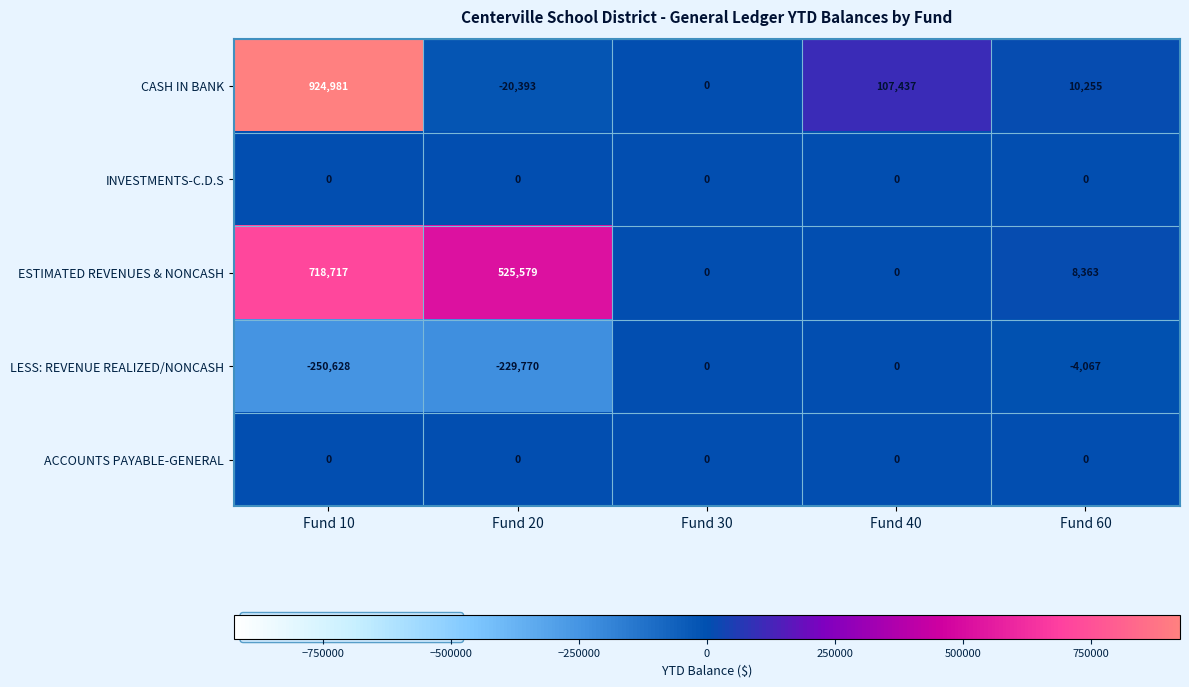

Which label corresponds to the smallest value in the chart?

Fund 10